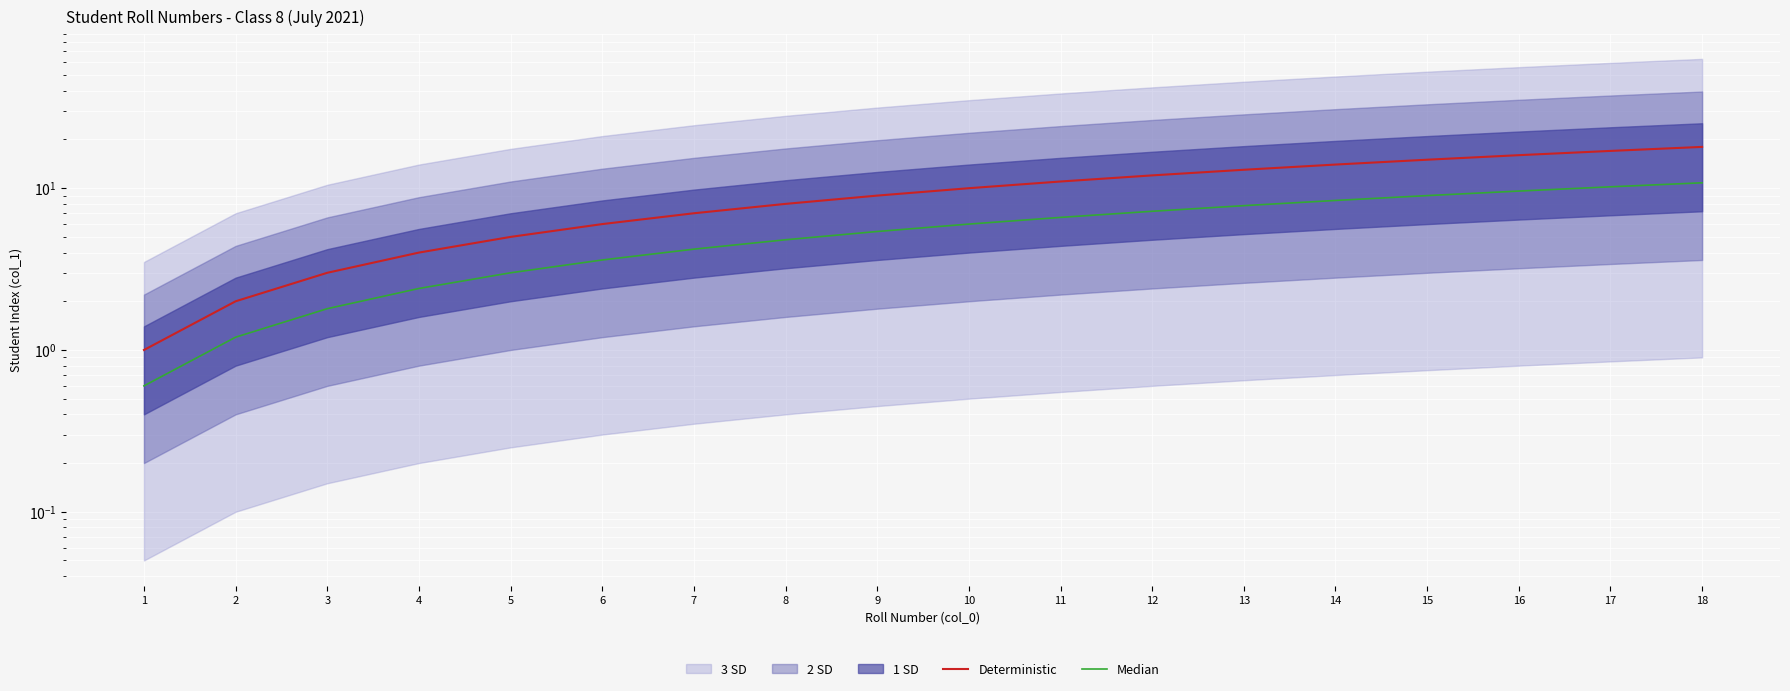

At which category is the sum across all series the highest?

18